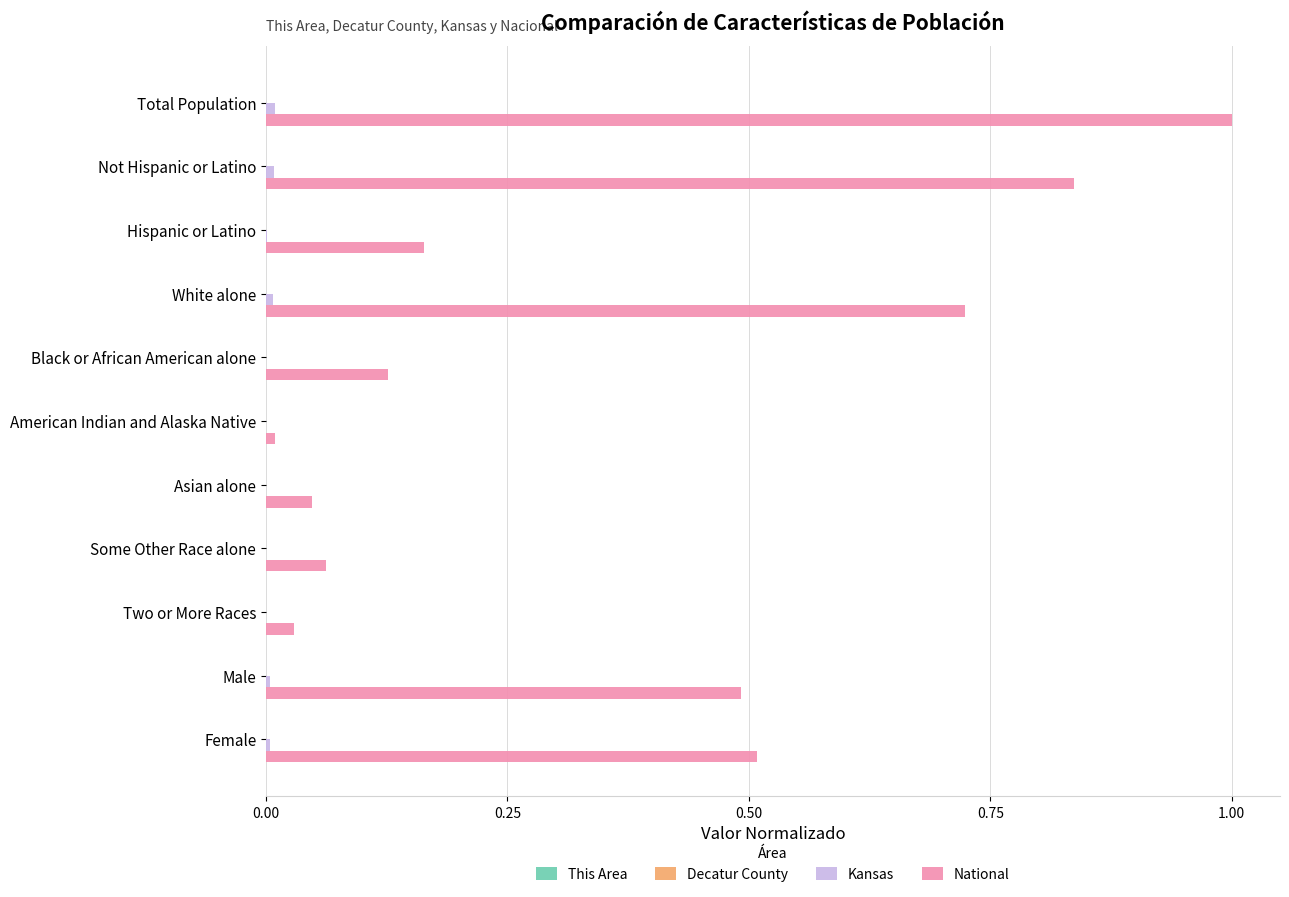

What is the maximum value for National?

1.0